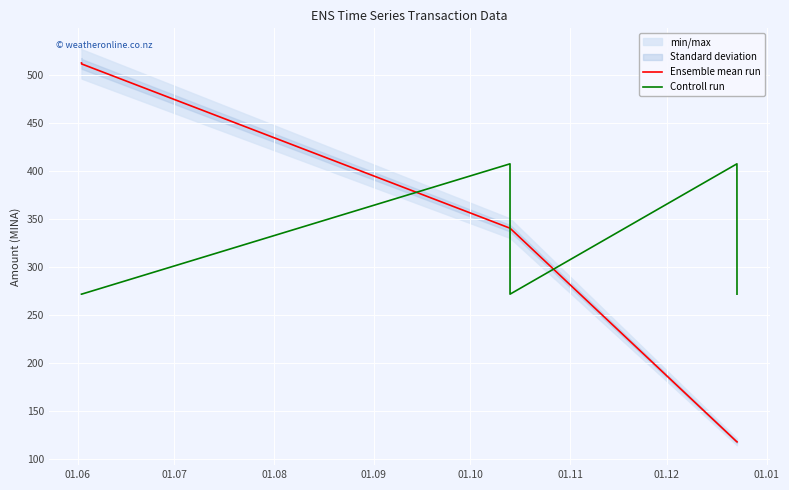

What is the minimum value for Ensemble mean run?

117.8